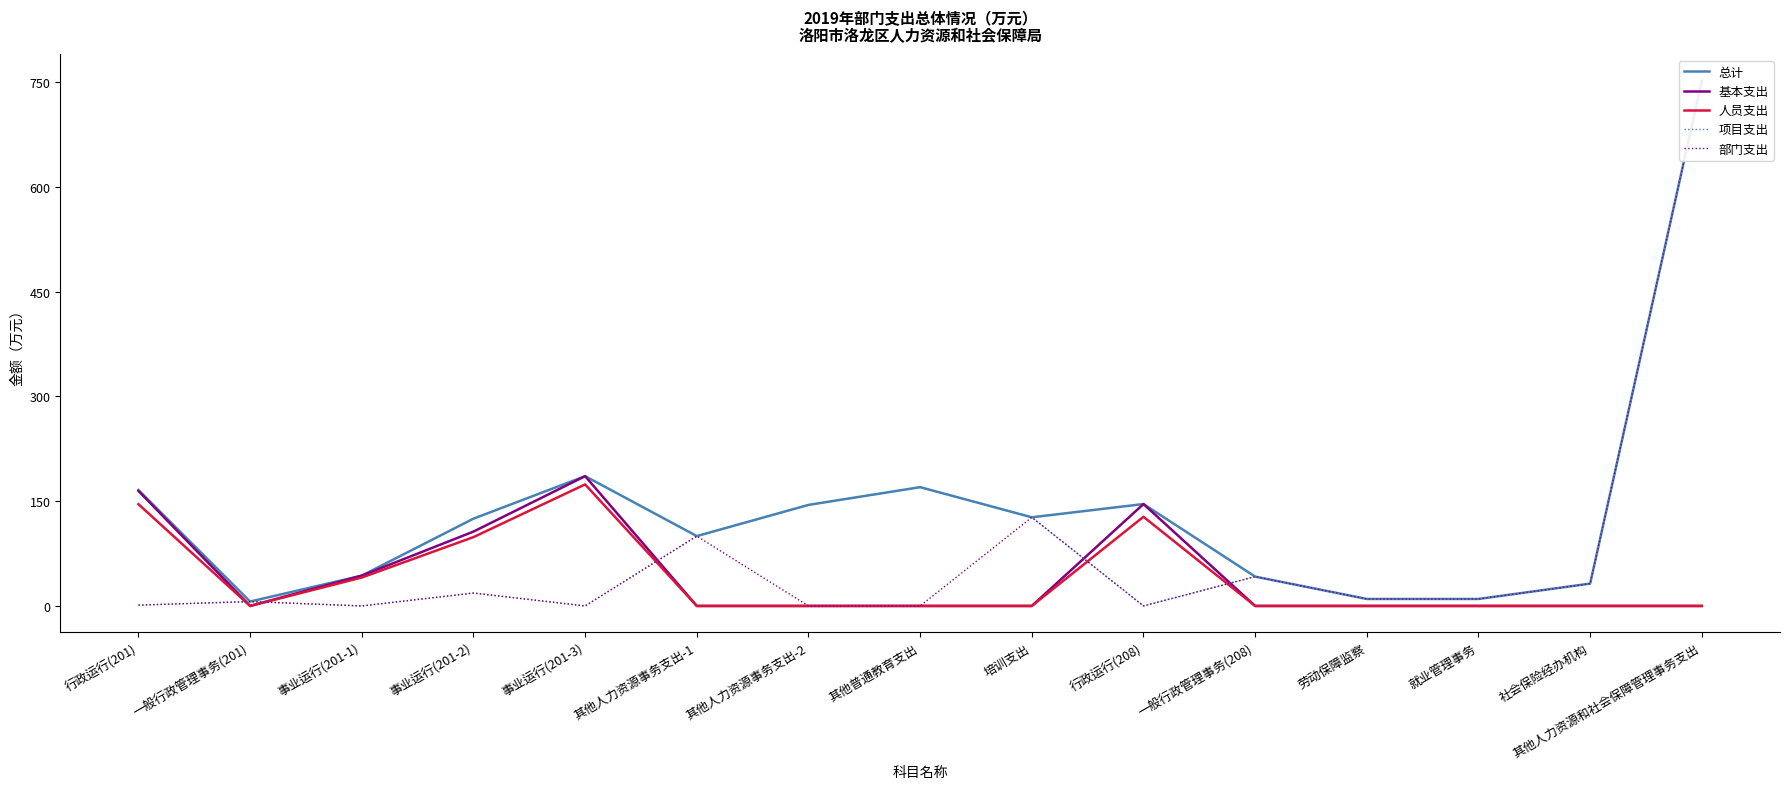

How many data points in 项目支出 are less than 18?

7